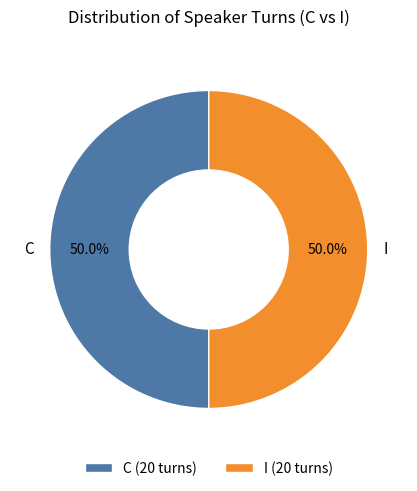

What percentage is the C slice, to the nearest percent?

50%